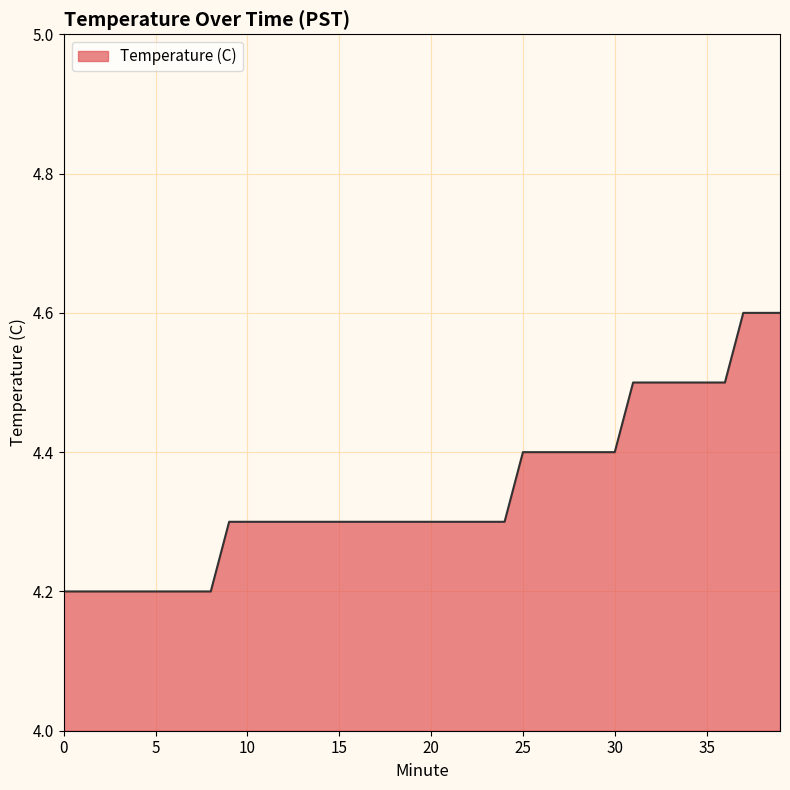

How many lines are shown in the chart?

1